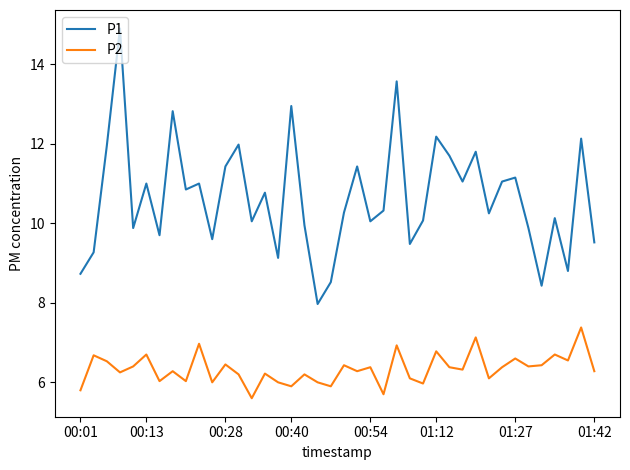

At how many categories does at least one series exceed 7?

40